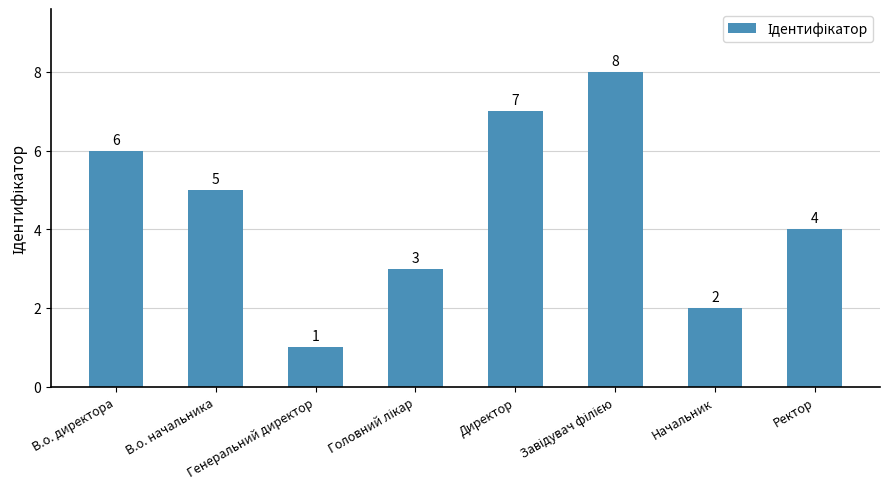

The value at Директор is 3. True or false?

False